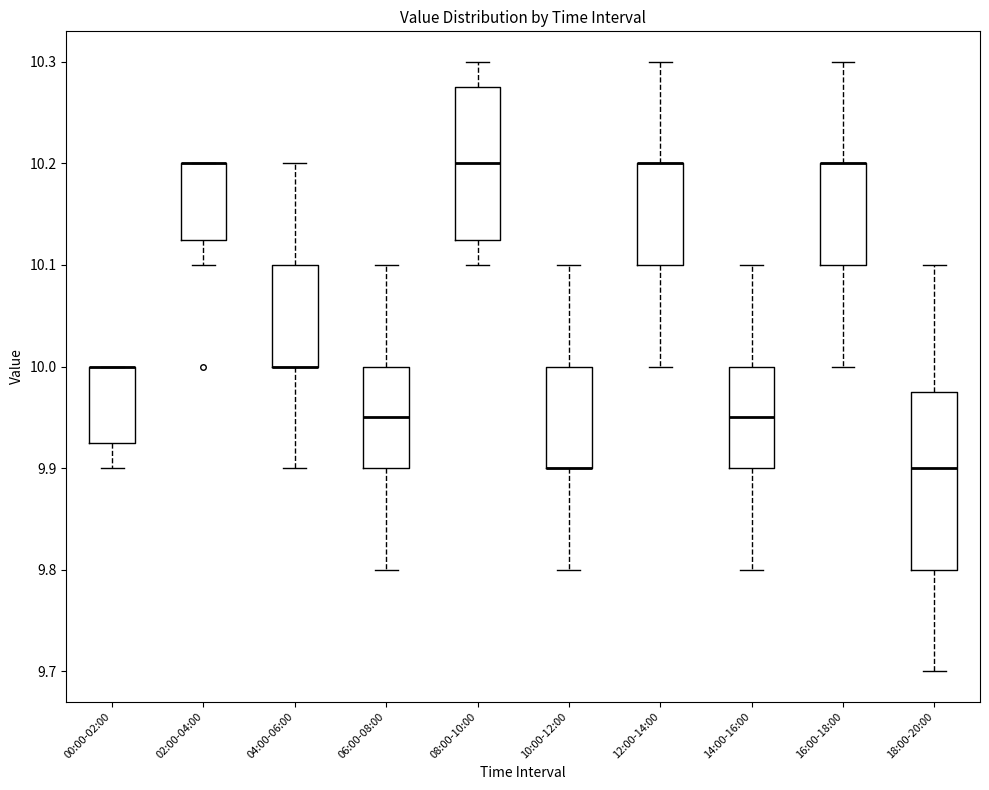

Reading left to right, read every box against the y-axis: the position of its median line, the range the box covers, and the ends of its whiskers. The values are not printed on the chart, so give them approximately, as read against the axis.

00:00-02:00: median 10.00 (drawn on the box's upper edge), box 9.93 to 10.00, whiskers 9.90 to 10.00
02:00-04:00: median 10.20 (drawn on the box's upper edge), box 10.13 to 10.20, whiskers 10.10 to 10.20
04:00-06:00: median 10.00 (drawn on the box's lower edge), box 10.00 to 10.10, whiskers 9.90 to 10.20
06:00-08:00: median 9.95, box 9.90 to 10.00, whiskers 9.80 to 10.10
08:00-10:00: median 10.20, box 10.13 to 10.28, whiskers 10.10 to 10.30
10:00-12:00: median 9.90 (drawn on the box's lower edge), box 9.90 to 10.00, whiskers 9.80 to 10.10
12:00-14:00: median 10.20 (drawn on the box's upper edge), box 10.10 to 10.20, whiskers 10.00 to 10.30
14:00-16:00: median 9.95, box 9.90 to 10.00, whiskers 9.80 to 10.10
16:00-18:00: median 10.20 (drawn on the box's upper edge), box 10.10 to 10.20, whiskers 10.00 to 10.30
18:00-20:00: median 9.90, box 9.80 to 9.98, whiskers 9.70 to 10.10